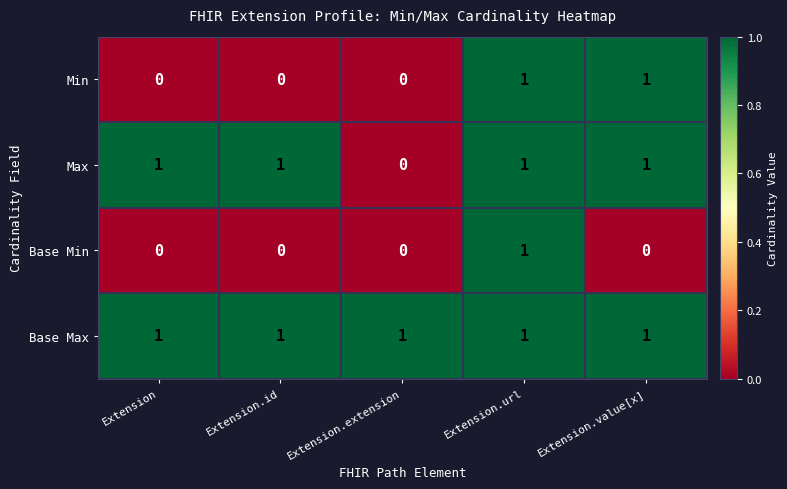

How many values in the Min series exceed 0?

2